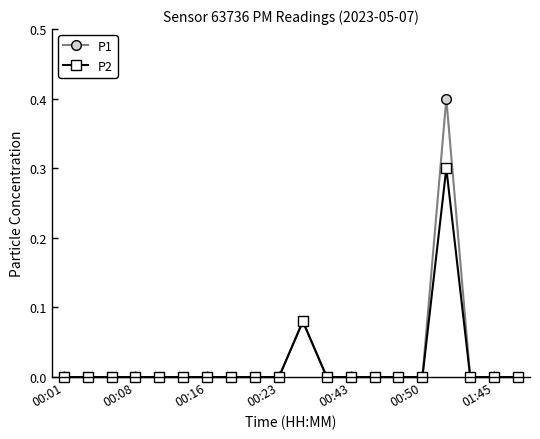

List the series in order of their peak value, highest first.

P1, P2